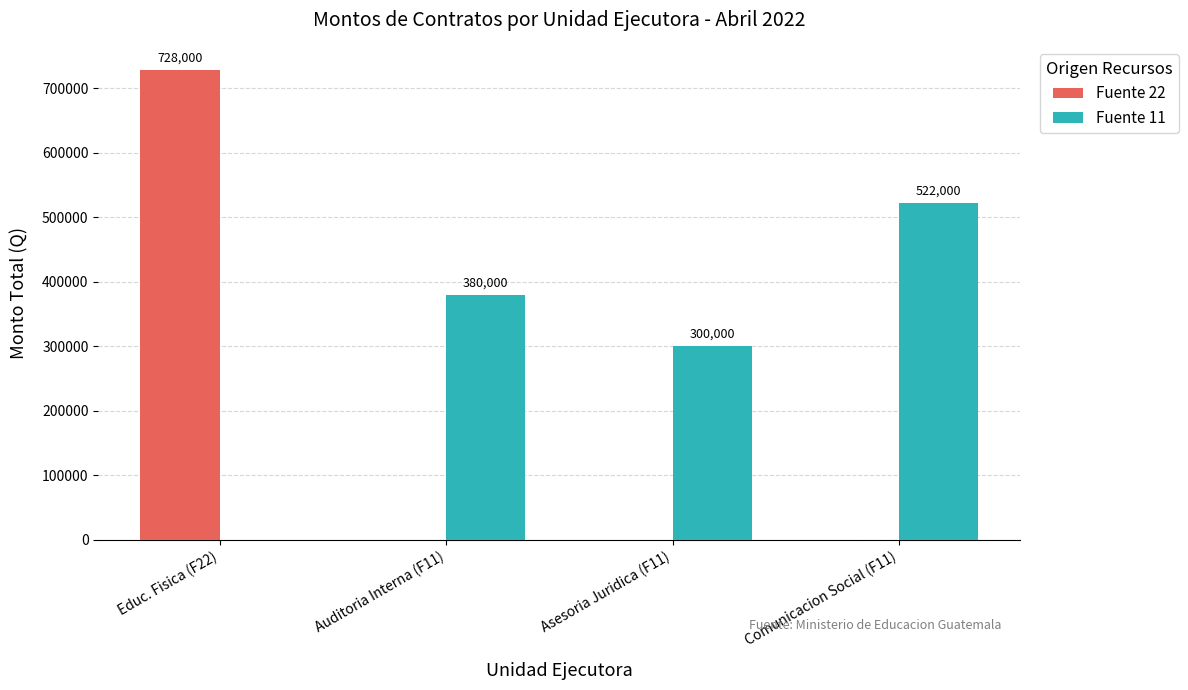

Is it true that Fuente 22 equals 0 at Comunicacion Social (F11)?

True